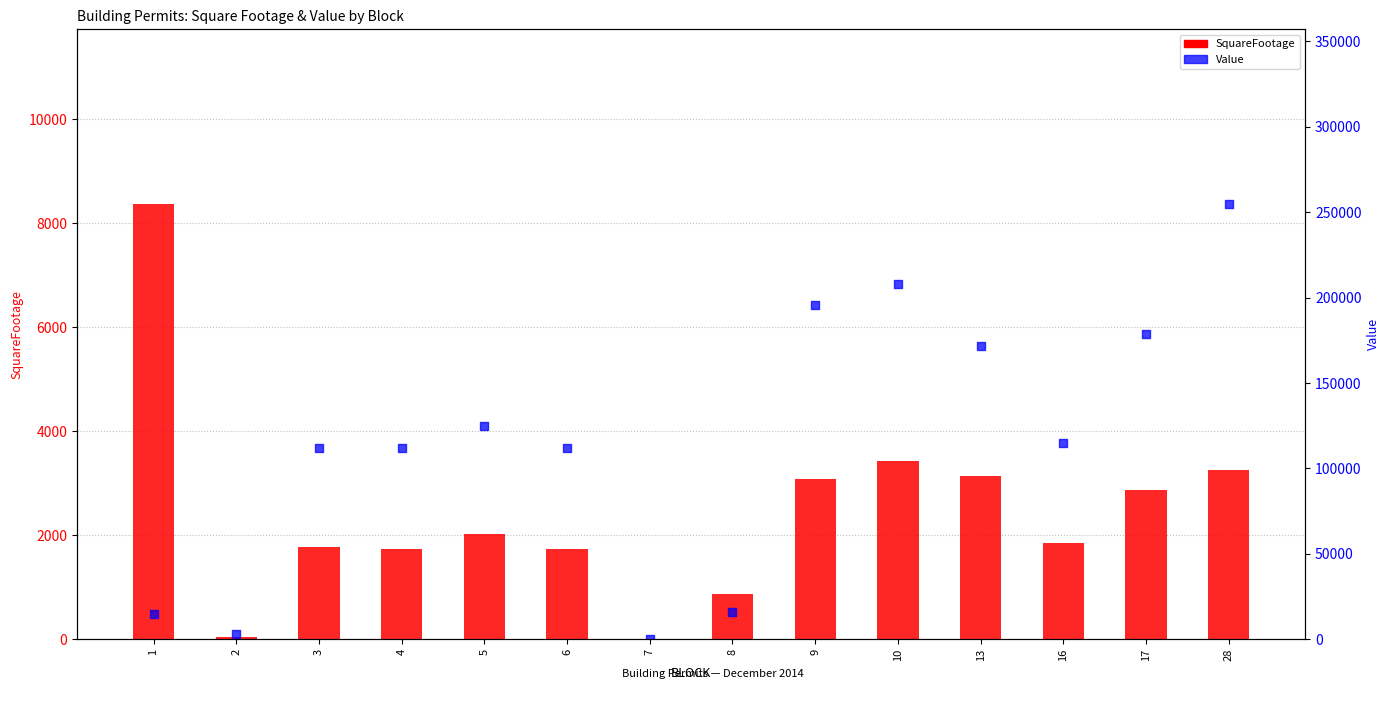

Which series has the widest spread of Y values?

Value